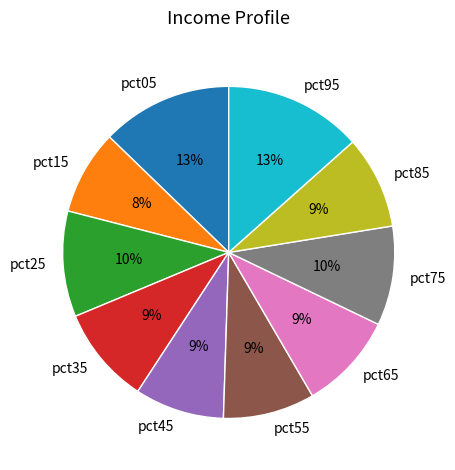

To the nearest percent, what is the difference between the largest and smallest slice percentages?

5%